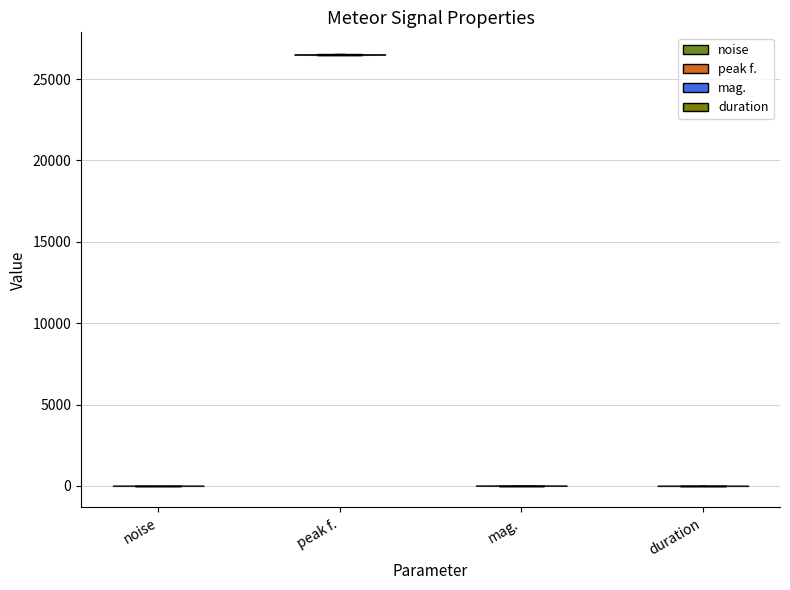

Reading left to right, read every violin against the y-axis: where its median line is, and the lowest and highest points it reaches. The values are not printed on the chart, so give them approximately, as read against the axis.

noise: median line 0, lowest point 0, highest point 0
peak f.: median line 26500, lowest point 26500, highest point 26500
mag.: median line 0, lowest point 0, highest point 0
duration: median line 0, lowest point 0, highest point 0